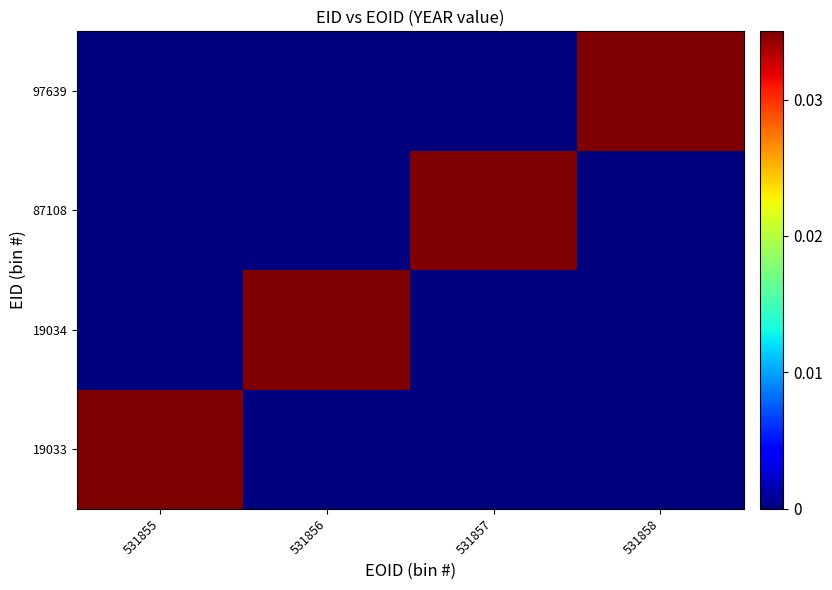

Which series has the widest spread of values?

19033